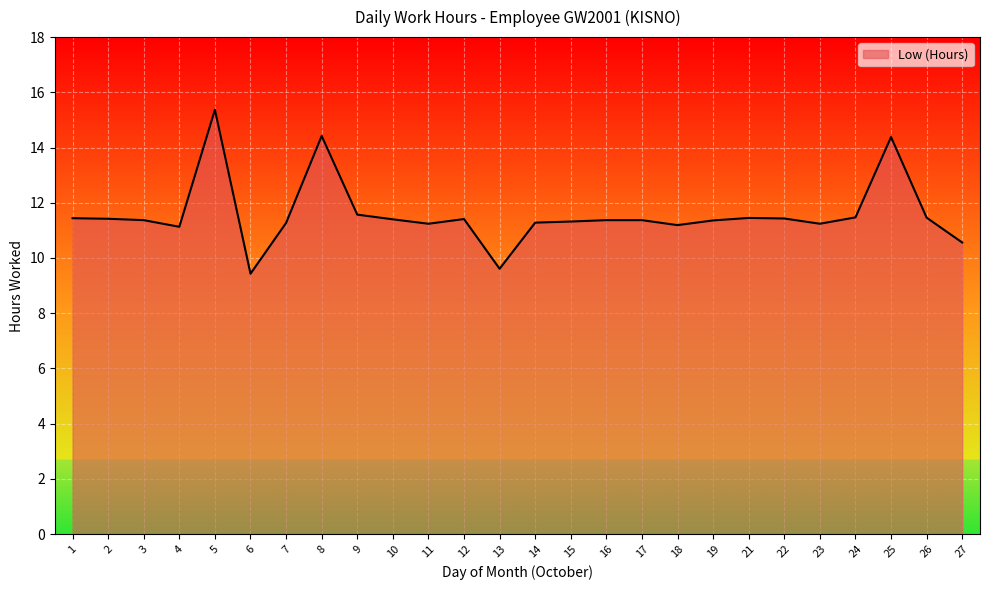

Is it true that the value at 25 is 14.4?

True